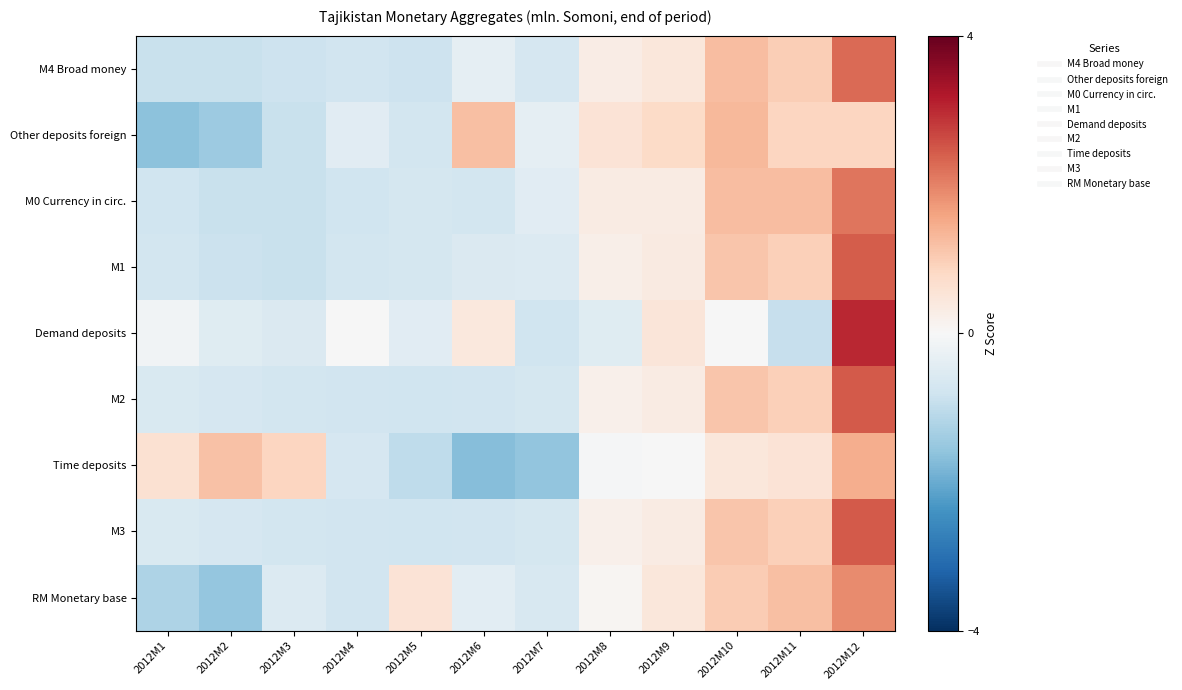

Reading right to left, what are all the values shown in this chart?

M4 Broad money: 2012M12=2.3	2012M11=1.0	2012M10=1.2	2012M9=0.5	2012M8=0.3	2012M7=-0.7	2012M6=-0.4	2012M5=-0.8	2012M4=-0.8	2012M3=-0.8	2012M2=-0.9	2012M1=-0.9
Other deposits foreign: 2012M12=0.8	2012M11=0.9	2012M10=1.3	2012M9=0.8	2012M8=0.6	2012M7=-0.3	2012M6=1.2	2012M5=-0.7	2012M4=-0.5	2012M3=-0.9	2012M2=-1.5	2012M1=-1.6
M0 Currency in circ.: 2012M12=2.1	2012M11=1.2	2012M10=1.2	2012M9=0.3	2012M8=0.3	2012M7=-0.5	2012M6=-0.7	2012M5=-0.7	2012M4=-0.8	2012M3=-0.9	2012M2=-0.9	2012M1=-0.8
M1: 2012M12=2.4	2012M11=0.9	2012M10=1.1	2012M9=0.4	2012M8=0.2	2012M7=-0.5	2012M6=-0.6	2012M5=-0.7	2012M4=-0.7	2012M3=-0.9	2012M2=-0.9	2012M1=-0.7
Demand deposits: 2012M12=3.0	2012M11=-0.9	2012M10=-0.0	2012M9=0.5	2012M8=-0.5	2012M7=-0.8	2012M6=0.4	2012M5=-0.4	2012M4=-0.0	2012M3=-0.6	2012M2=-0.5	2012M1=-0.1
M2: 2012M12=2.5	2012M11=1.0	2012M10=1.1	2012M9=0.3	2012M8=0.2	2012M7=-0.7	2012M6=-0.8	2012M5=-0.8	2012M4=-0.8	2012M3=-0.7	2012M2=-0.7	2012M1=-0.6
Time deposits: 2012M12=1.4	2012M11=0.5	2012M10=0.5	2012M9=-0.0	2012M8=-0.1	2012M7=-1.6	2012M6=-1.7	2012M5=-1.0	2012M4=-0.7	2012M3=0.9	2012M2=1.2	2012M1=0.6
M3: 2012M12=2.5	2012M11=1.0	2012M10=1.1	2012M9=0.3	2012M8=0.2	2012M7=-0.7	2012M6=-0.8	2012M5=-0.8	2012M4=-0.8	2012M3=-0.7	2012M2=-0.7	2012M1=-0.6
RM Monetary base: 2012M12=1.9	2012M11=1.2	2012M10=1.0	2012M9=0.5	2012M8=0.1	2012M7=-0.7	2012M6=-0.4	2012M5=0.5	2012M4=-0.8	2012M3=-0.6	2012M2=-1.6	2012M1=-1.2